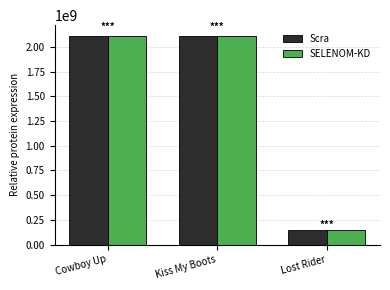

What is the sum of the Scra values at Cowboy Up and Lost Rider?

2258668214